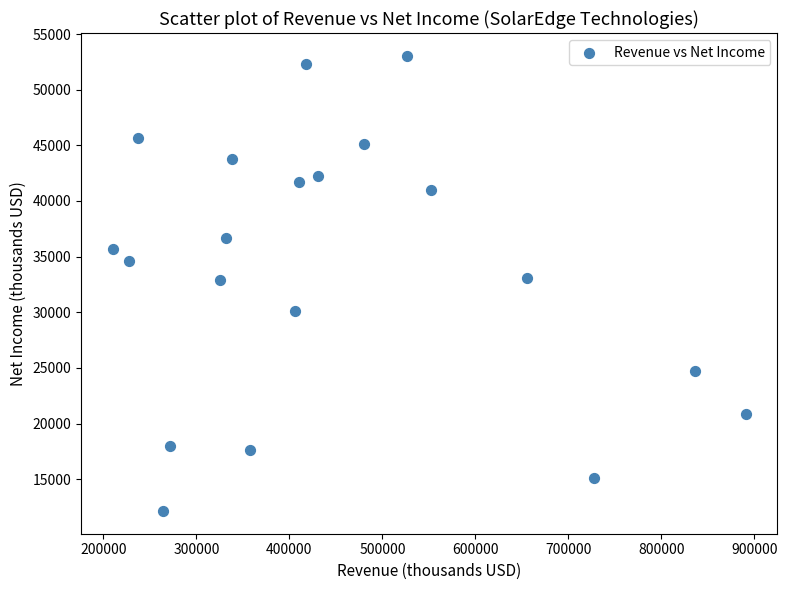

What is the range of X values (max minus min)?

680831